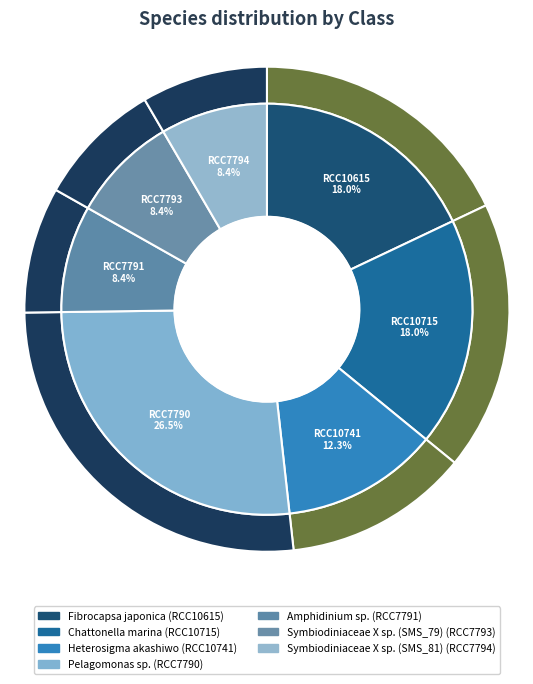

Rank the categories by value from lowest to highest.

Symbiodiniaceae X sp. (SMS_79), Symbiodiniaceae X sp. (SMS_81), Amphidinium sp., Heterosigma akashiwo, Fibrocapsa japonica, Chattonella marina, Pelagomonas sp.